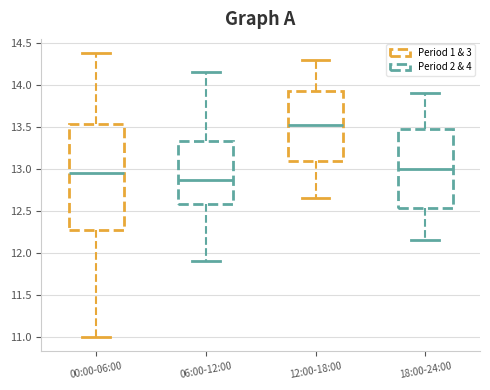

Where does the upper whisker of the box for 12:00-18:00 end on the y-axis? The values are not printed on the chart, so give them approximately, as read against the axis.

14.30